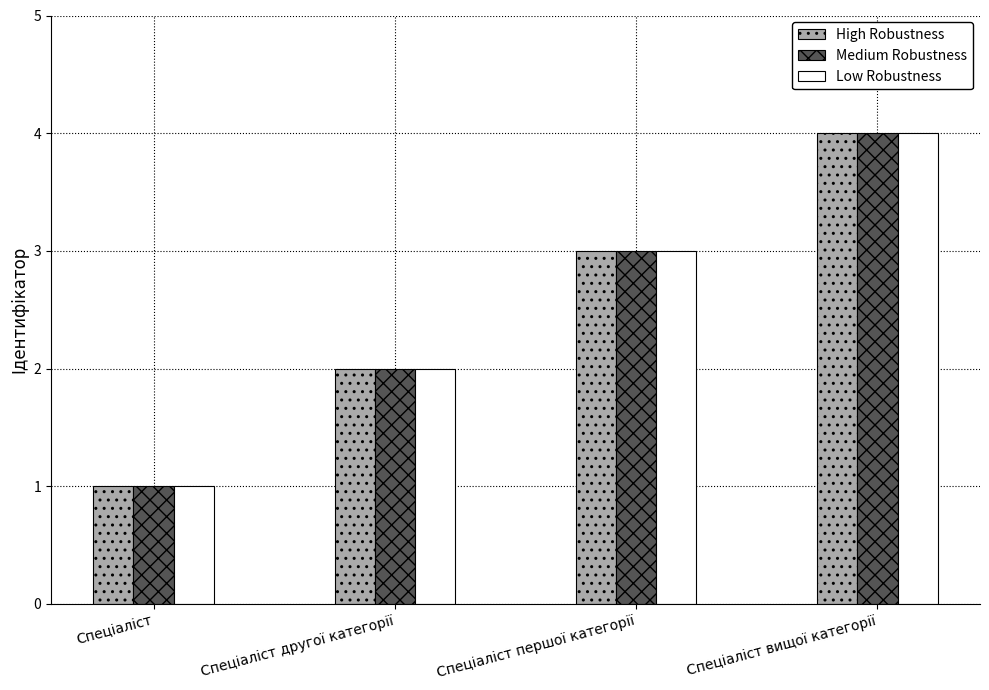

Which label corresponds to the smallest value in the chart?

Спеціаліст